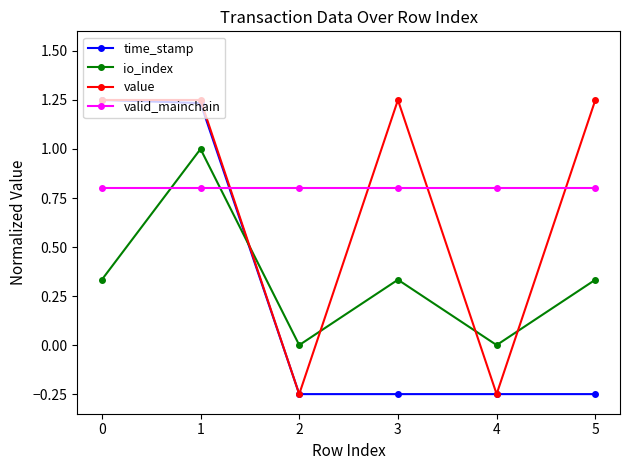

What is the difference between the time_stamp values at 3 and 0?

1.5